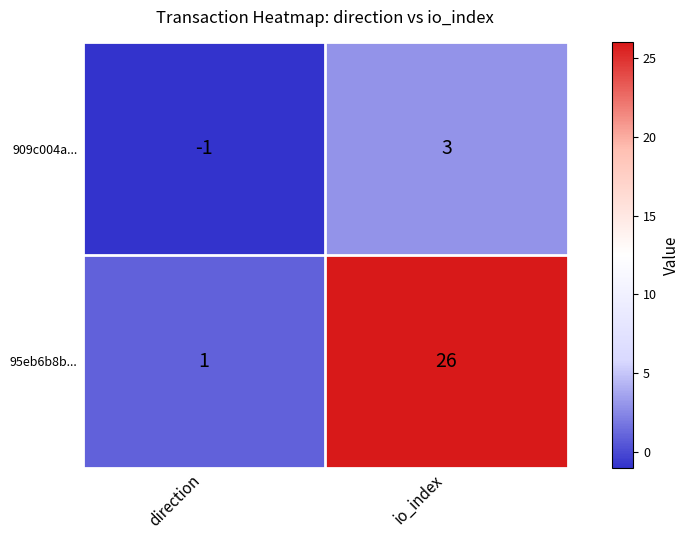

What is the difference between the 909c004a... values at direction and io_index?

4